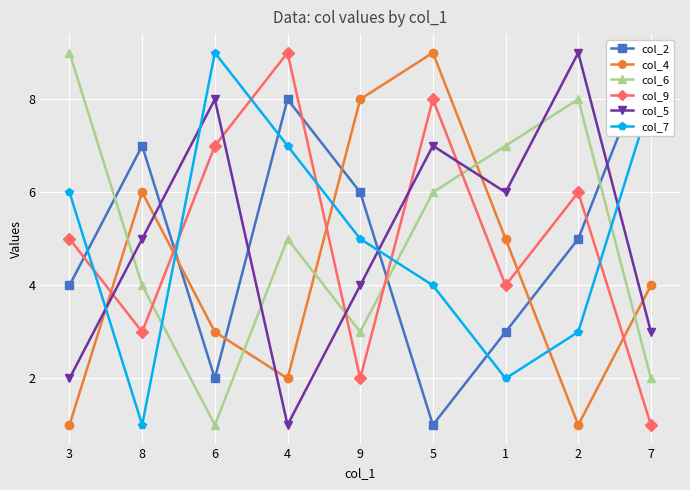

Reading left to right, what are all the values shown in this chart?

col_2: 4	7	2	8	6	1	3	5	9
col_4: 1	6	3	2	8	9	5	1	4
col_6: 9	4	1	5	3	6	7	8	2
col_9: 5	3	7	9	2	8	4	6	1
col_5: 2	5	8	1	4	7	6	9	3
col_7: 6	1	9	7	5	4	2	3	8